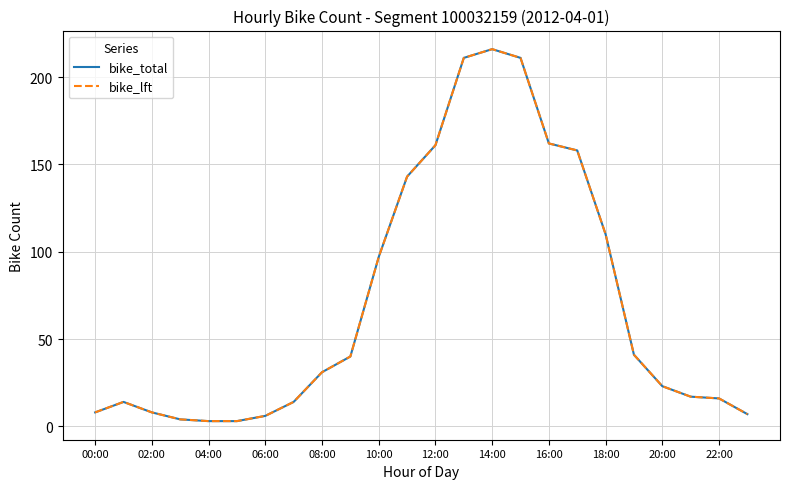

Does the chart display data point markers on the line(s)?

No